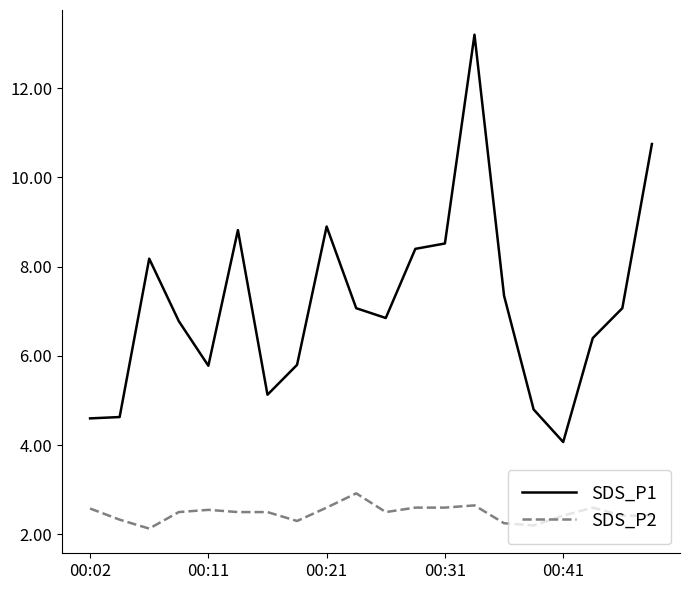

Which series has the largest range (max minus min)?

SDS_P1